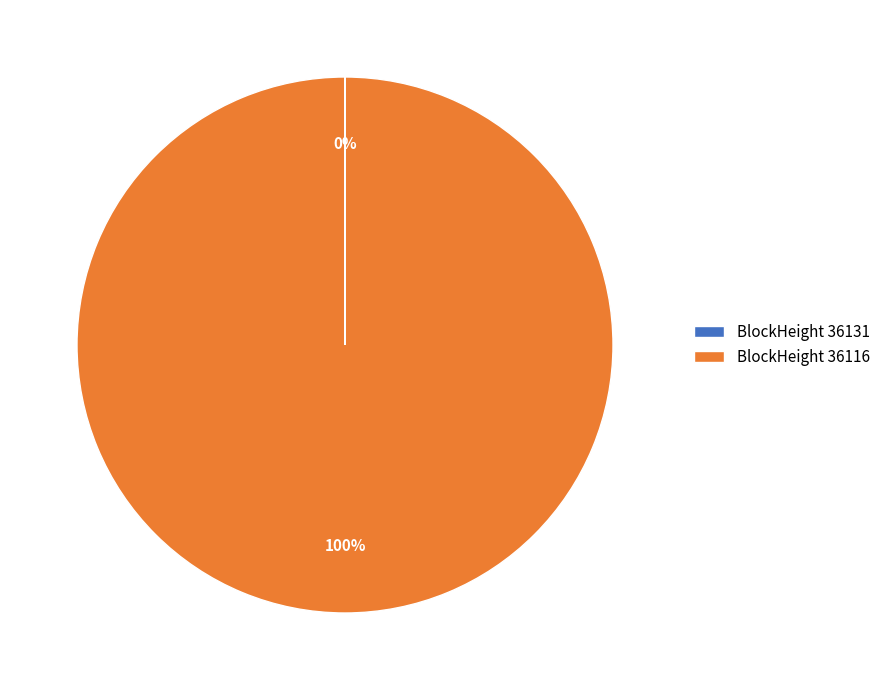

What percentage is the BlockHeight 36116 slice, to the nearest percent?

100%